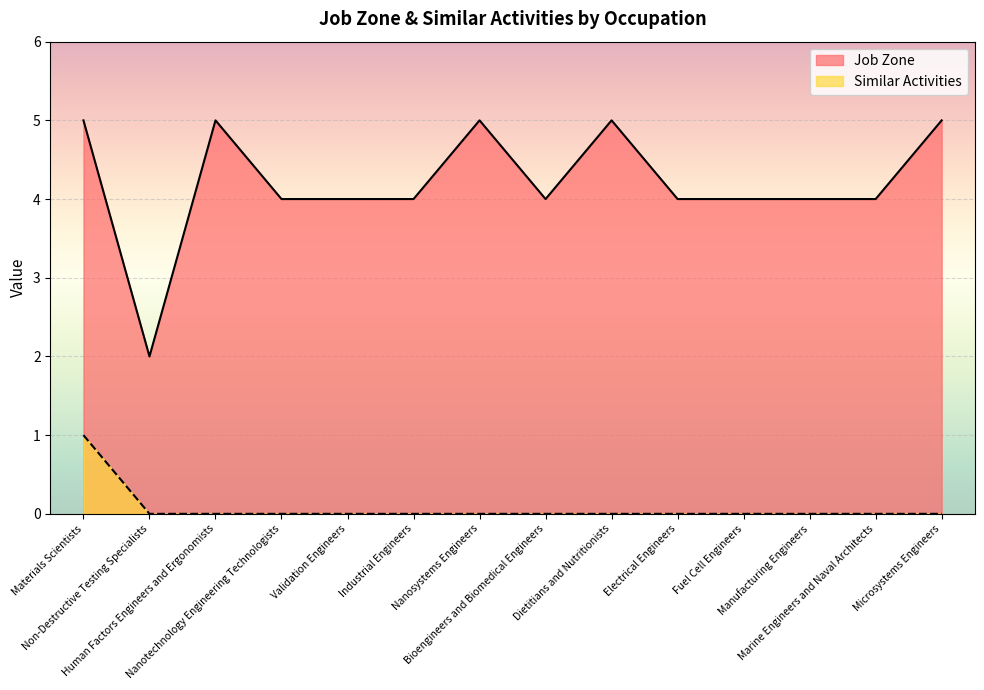

What position from the right is Industrial Engineers?

9